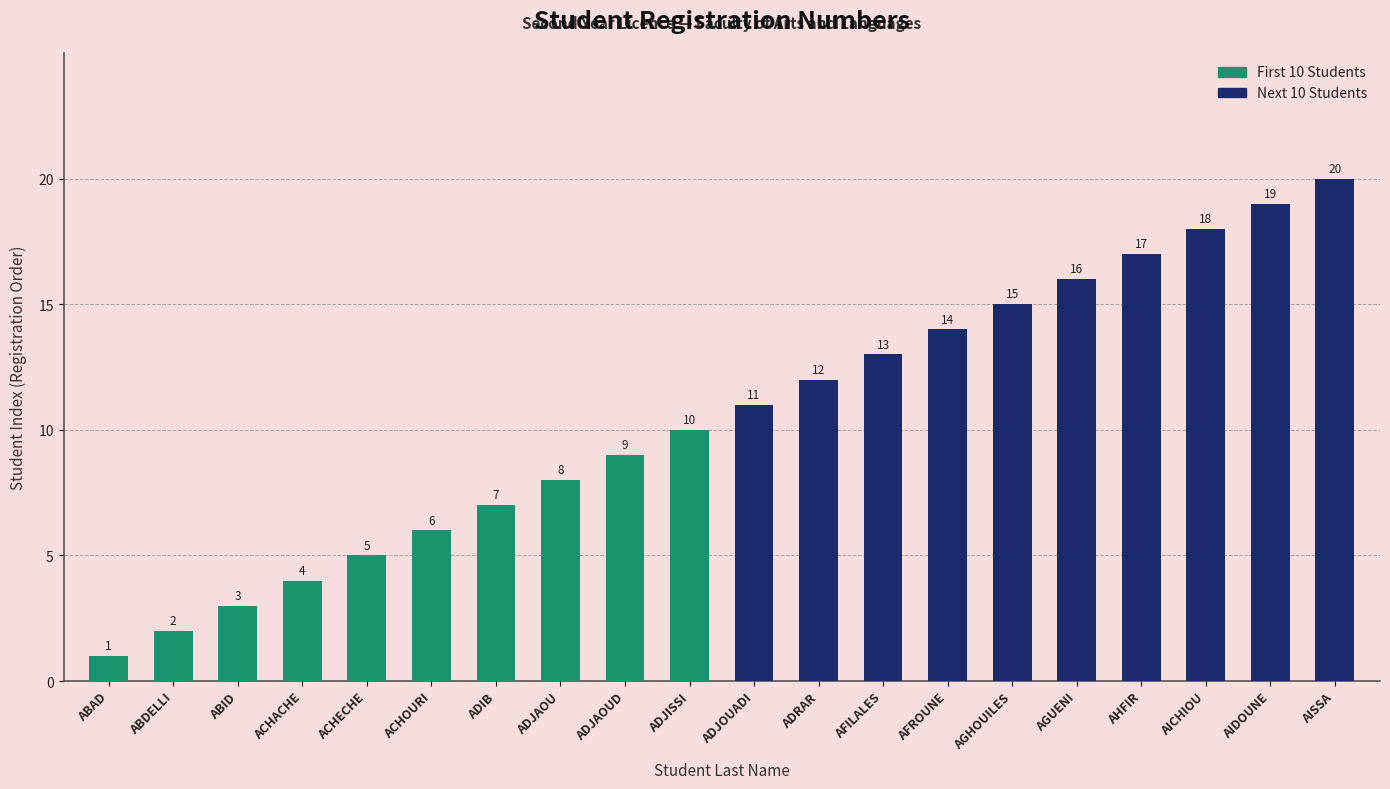

Which label corresponds to the smallest value in the chart?

ABAD